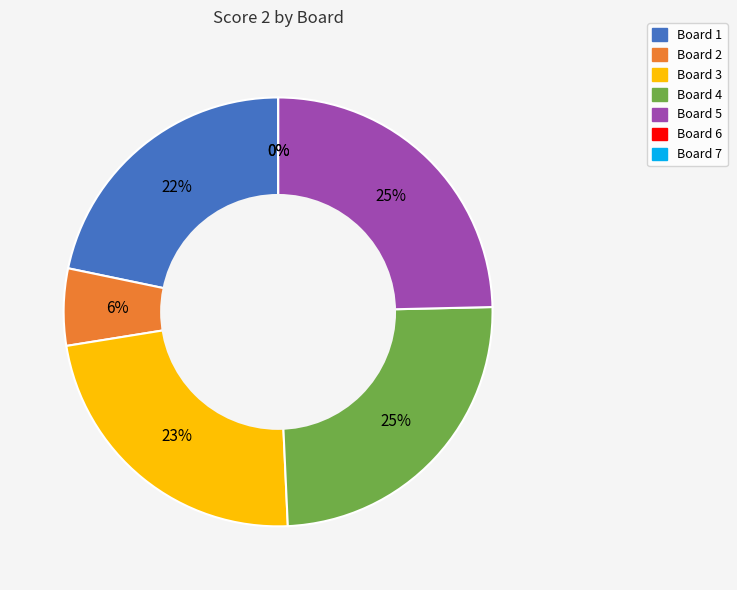

Is the sum of Board 2 and Board 4 greater than half?

No